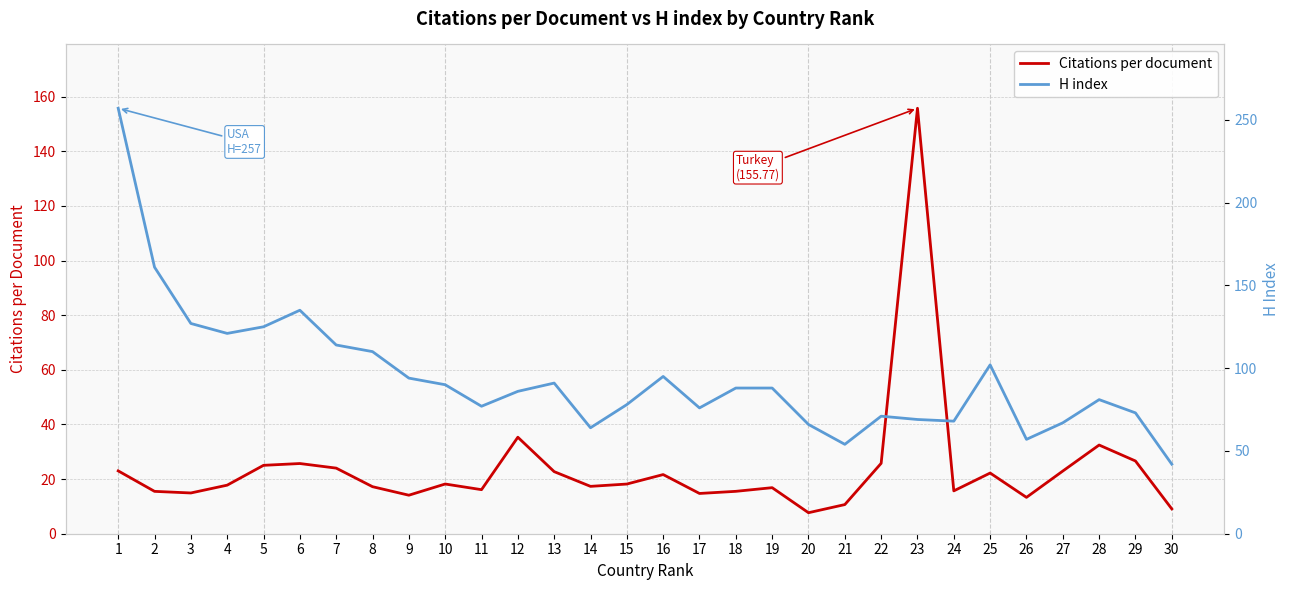

Is it true that Citations per document equals 44.2 at 22?

False